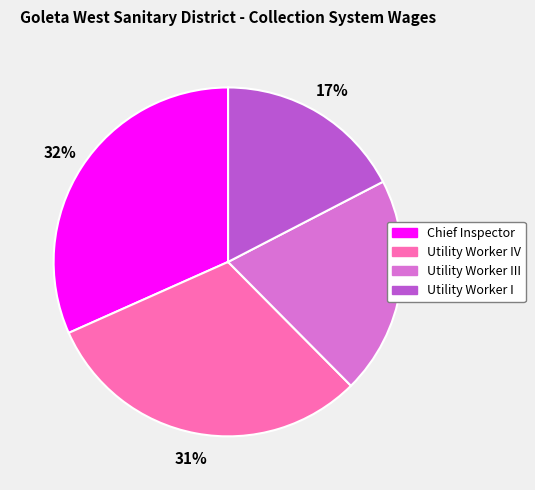

Which category has the smallest portion of the pie?

Utility Worker I